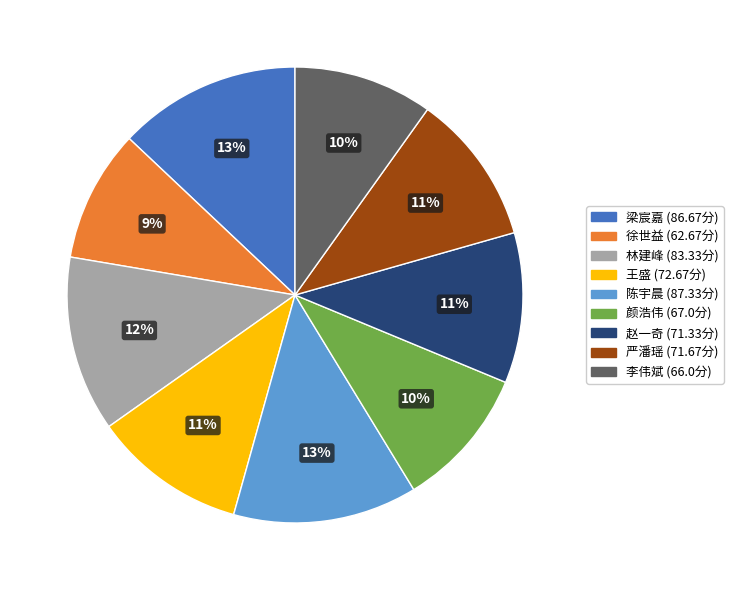

To the nearest percent, what portion does 李伟斌 represent?

10%